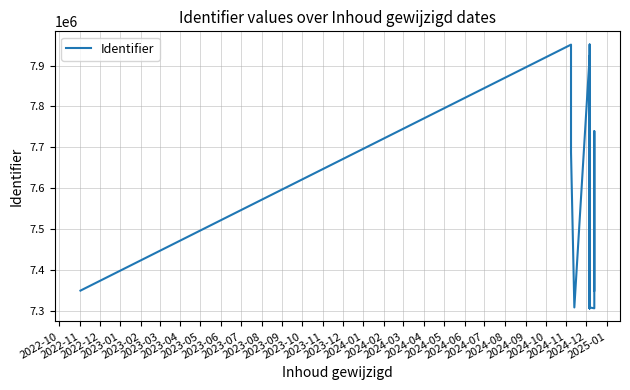

What is the sum of all values?

151935876